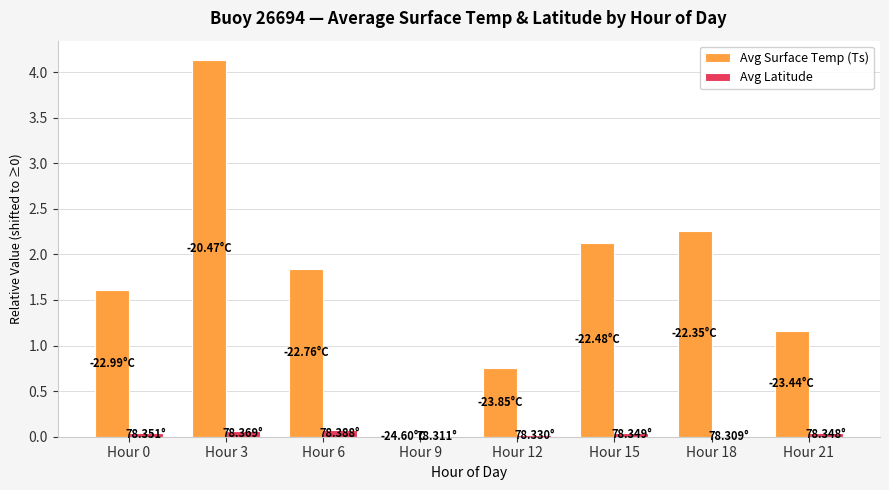

Is the value of Avg Latitude at Hour 9 greater than the value of Avg Surface Temp (Ts) at Hour 15?

No